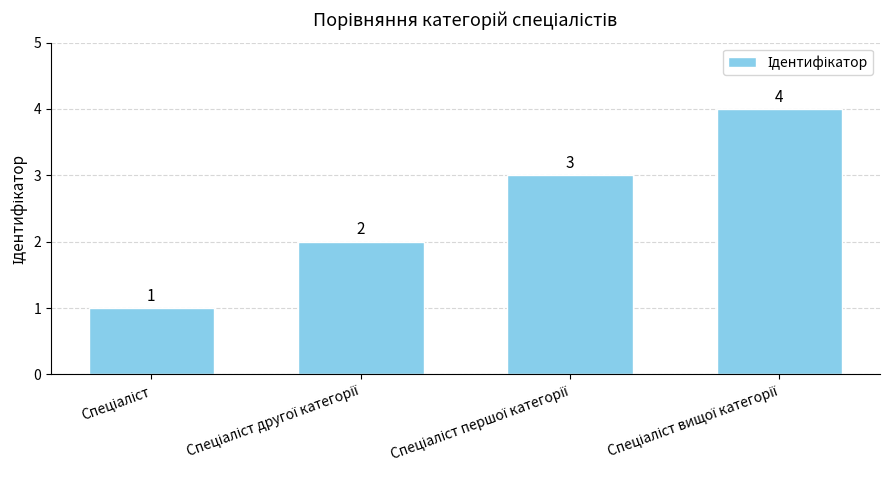

What is the value of the 2nd bar from the left?

2